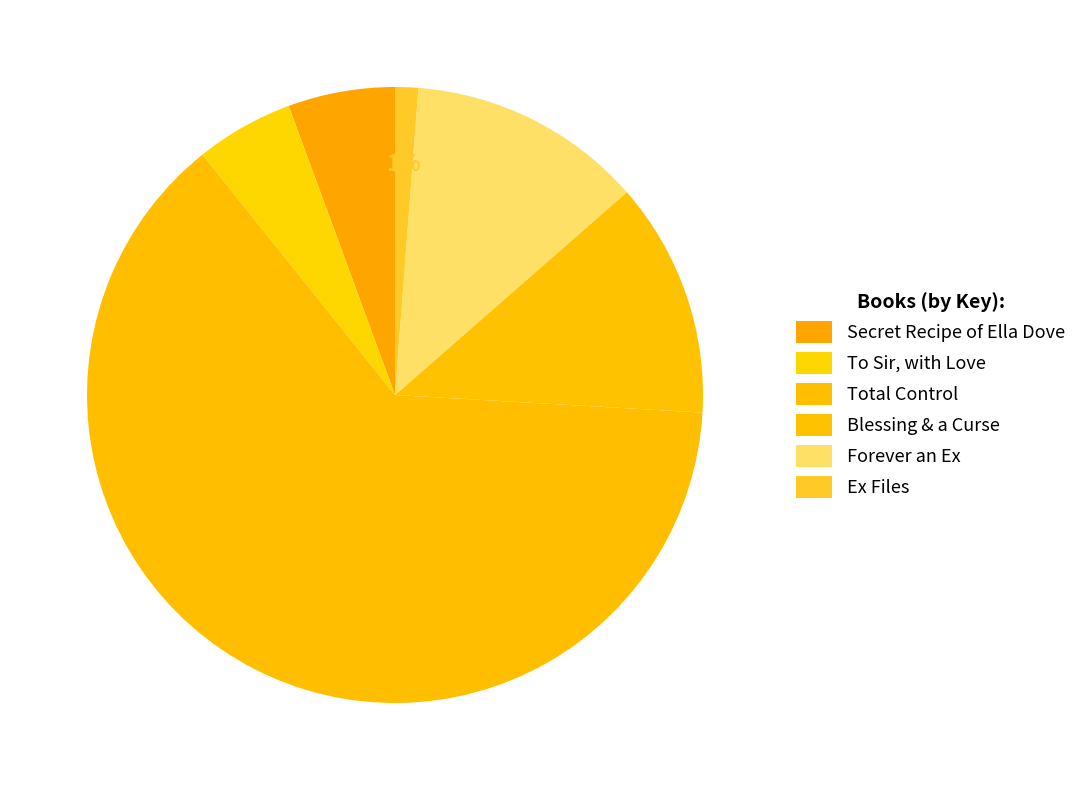

How many segments does this pie chart have?

6